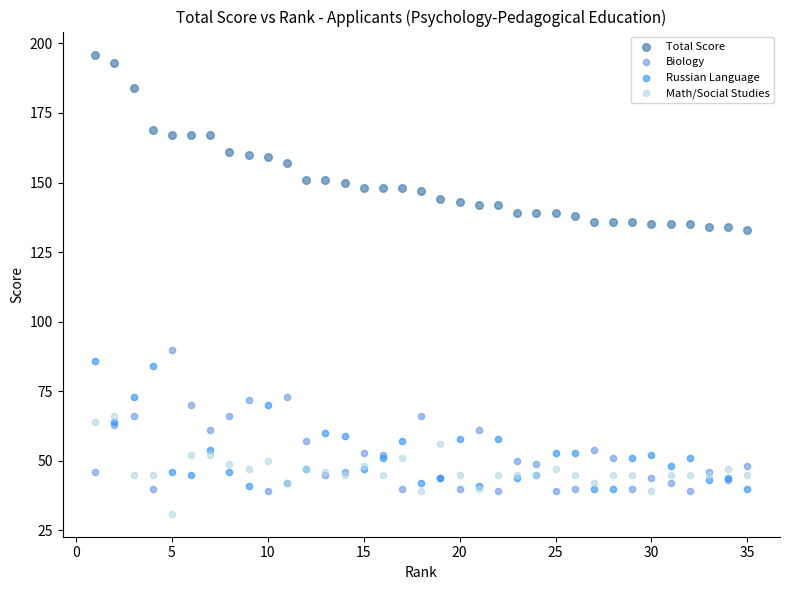

Which series has the largest Y range (max minus min)?

Total Score